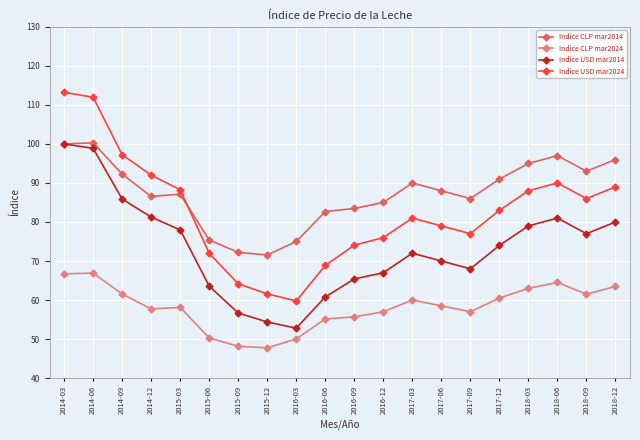

Between 2015-09 and 2018-06, which series saw the biggest shift?

Indice USD mar2024